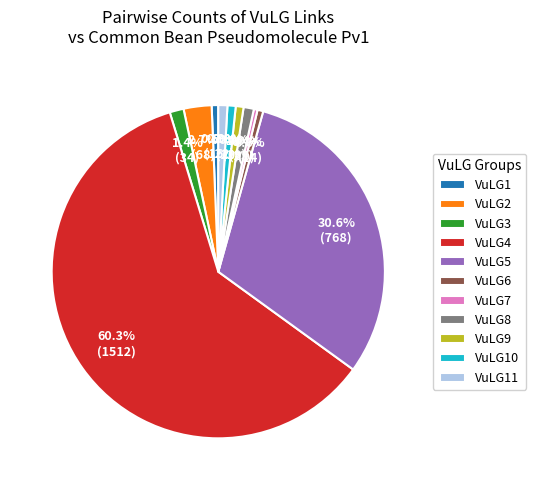

To the nearest percent, what percentage of the pie is VuLG4?

60%